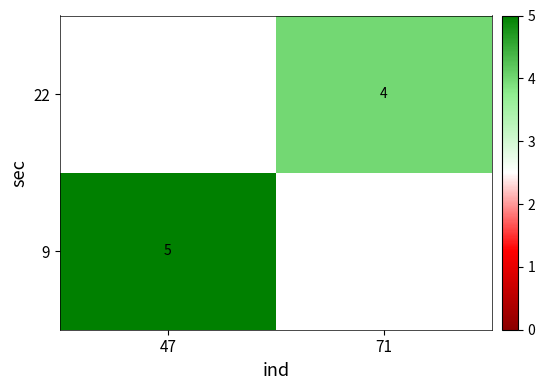

Is it true that 22 equals 4 at 71?

True